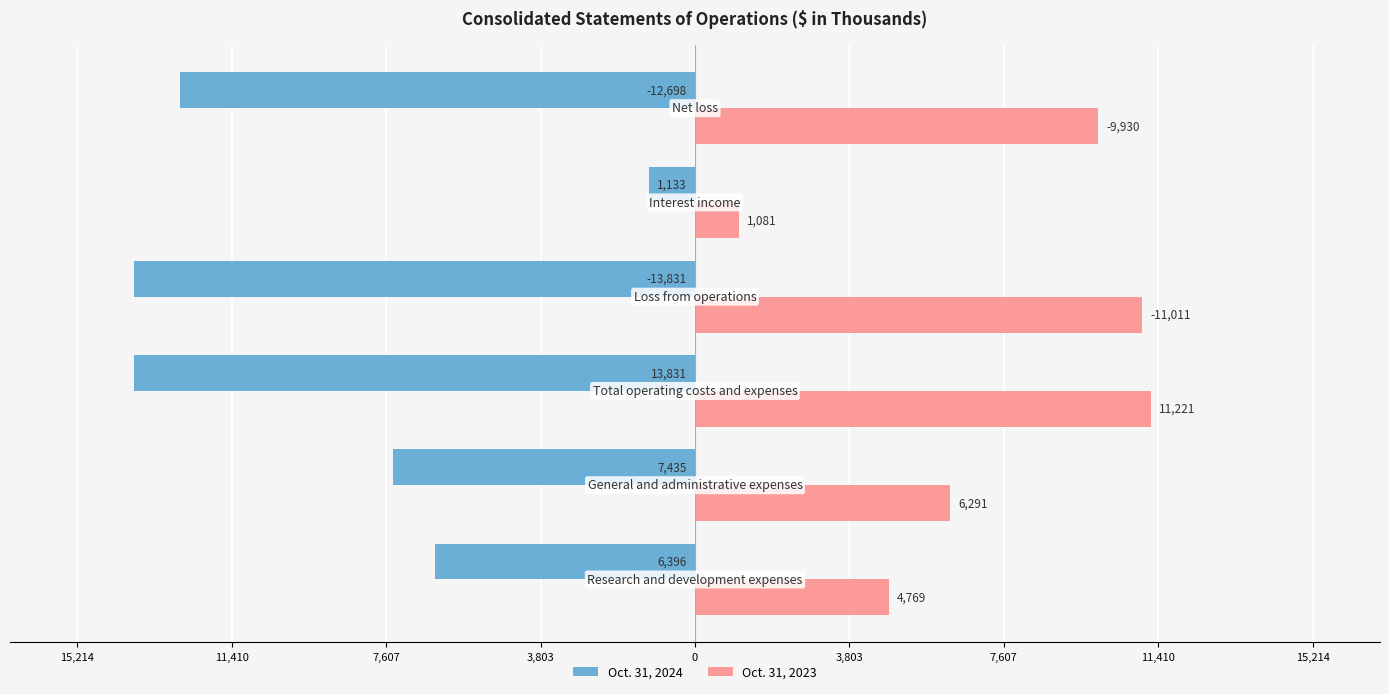

What is the maximum value shown in the chart?

11221